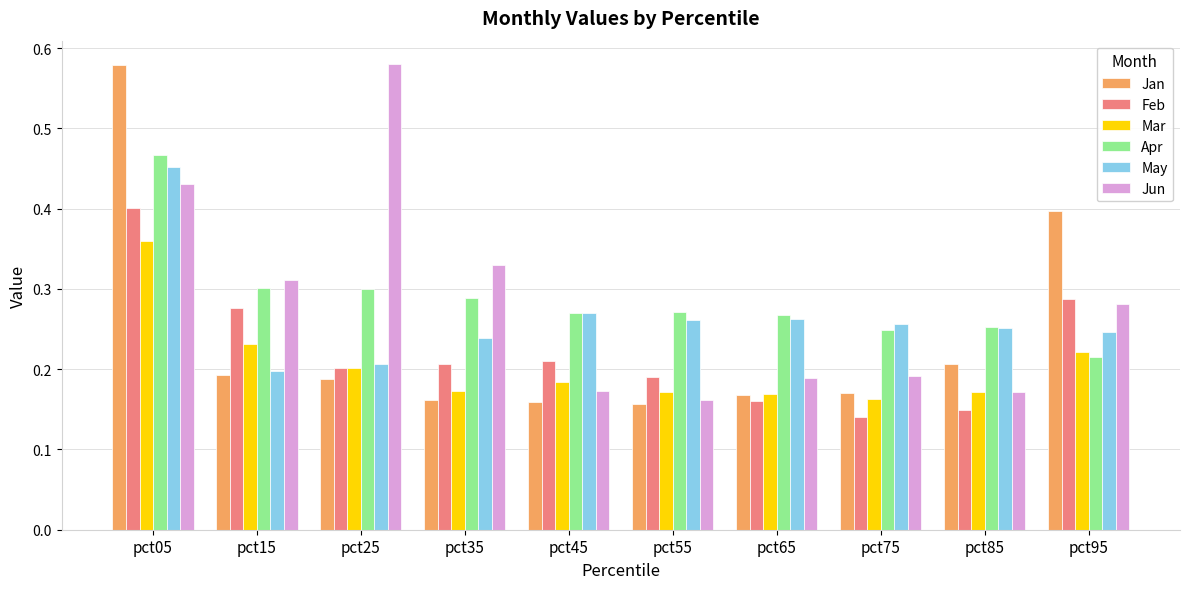

How many bars are there in total?

60